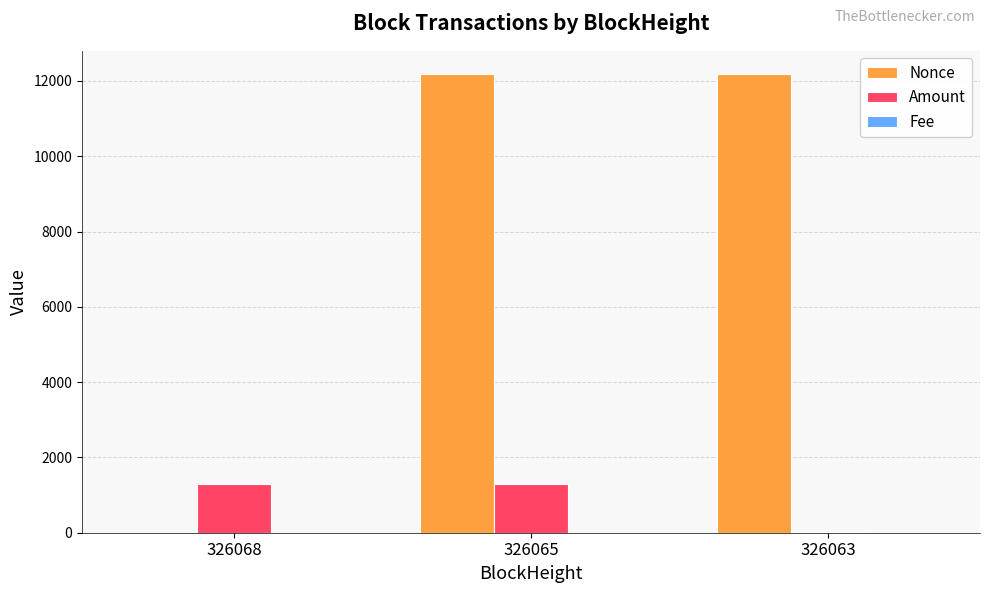

Which series has the largest total across all categories?

Nonce